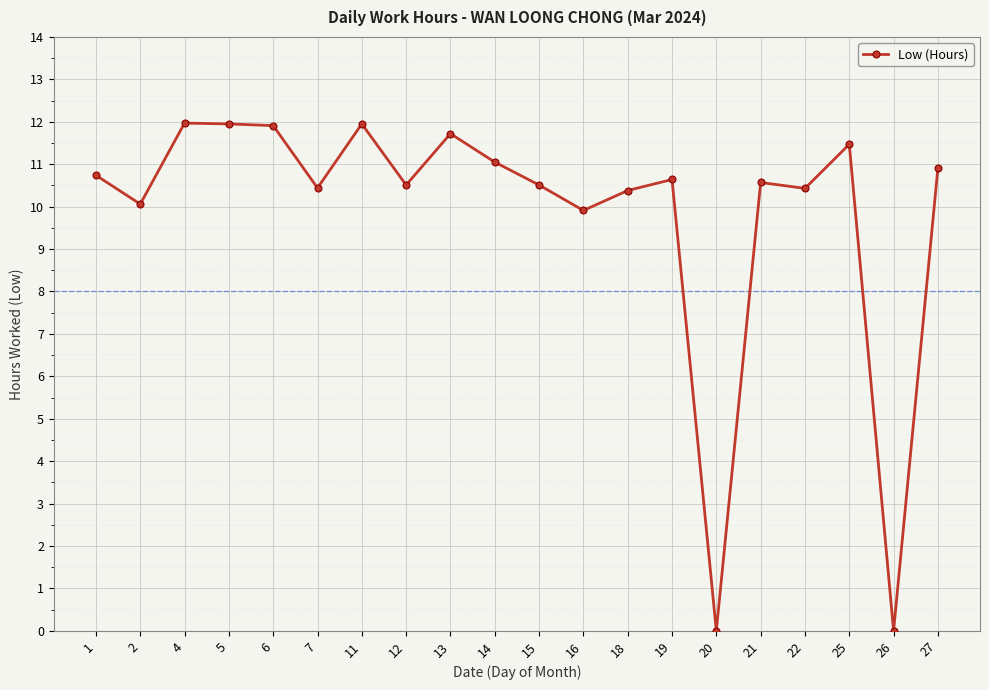

What is the difference between the maximum and minimum values?

12.0